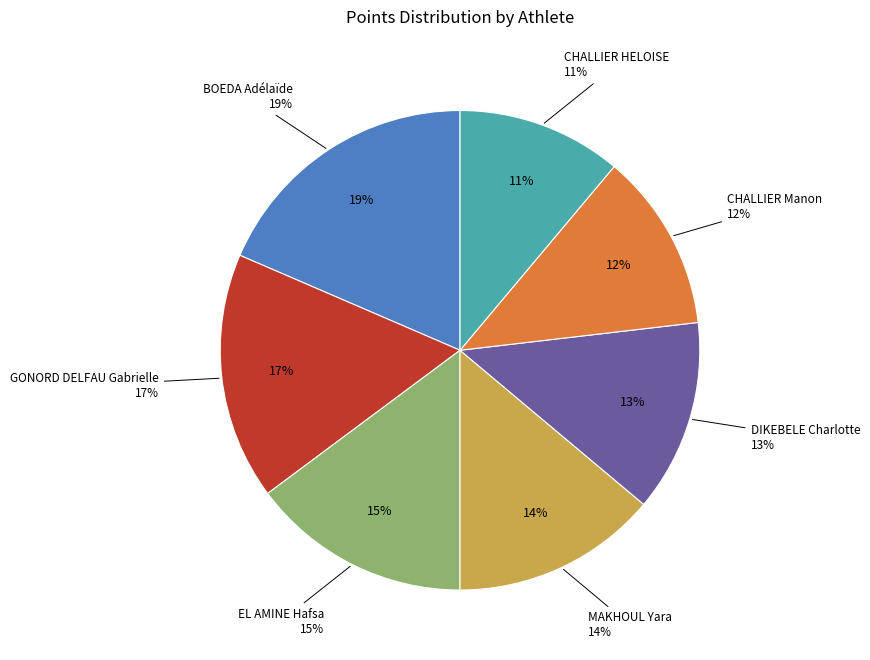

Does CHALLIER Manon represent more than half of the total?

No